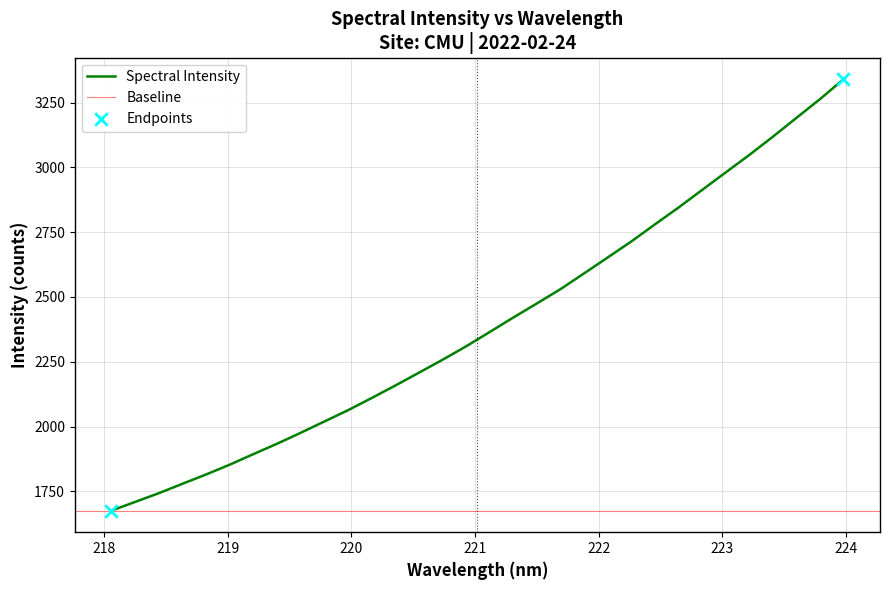

Which has a higher value, 223.9802 or 218.6332?

223.9802